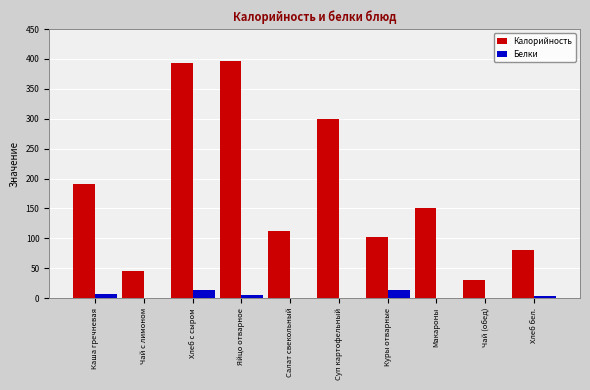

What is the sum of the Калорийность values at Хлеб с сыром and Яйцо отварное?

790.0